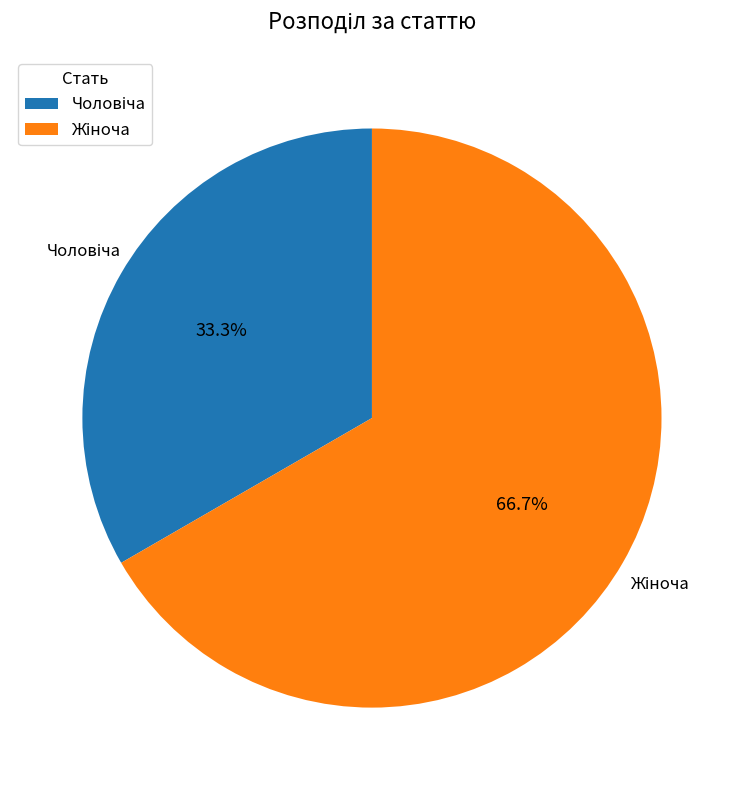

Is there any slice that represents more than half of the pie?

Yes